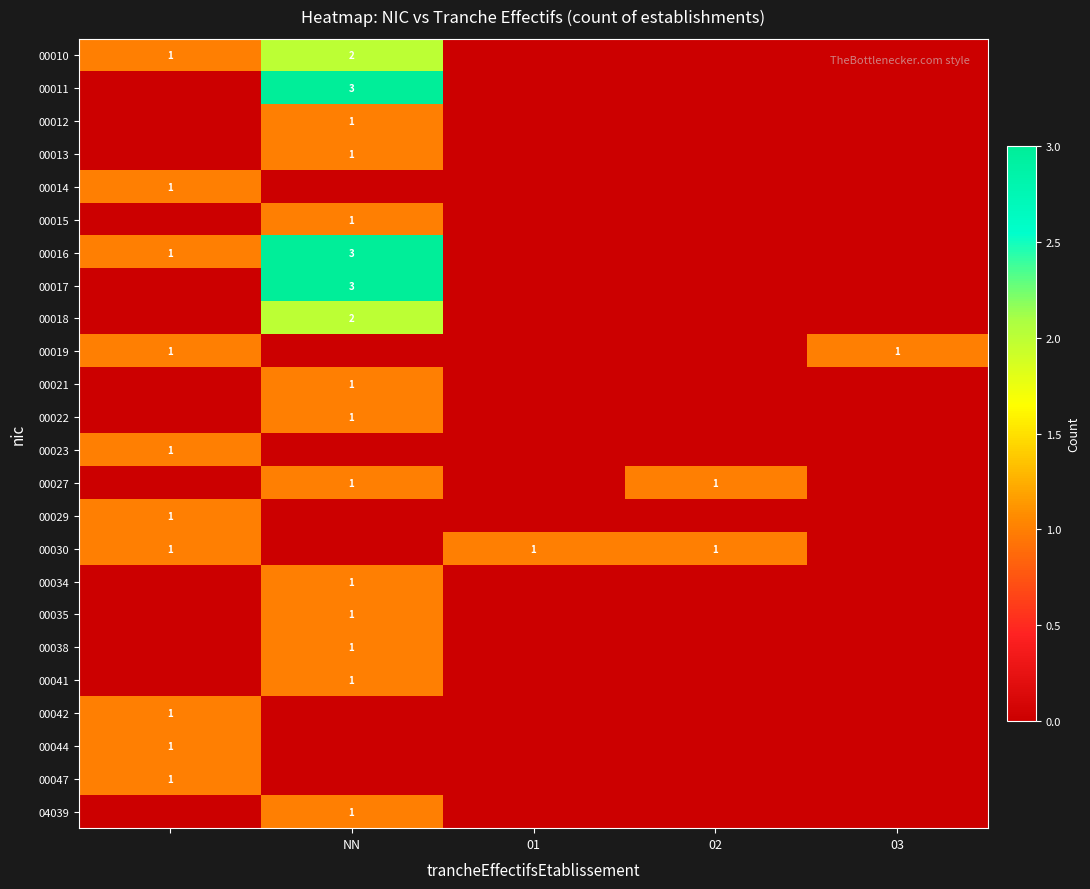

True or false: 00011 has a value of 4 at NN.

False